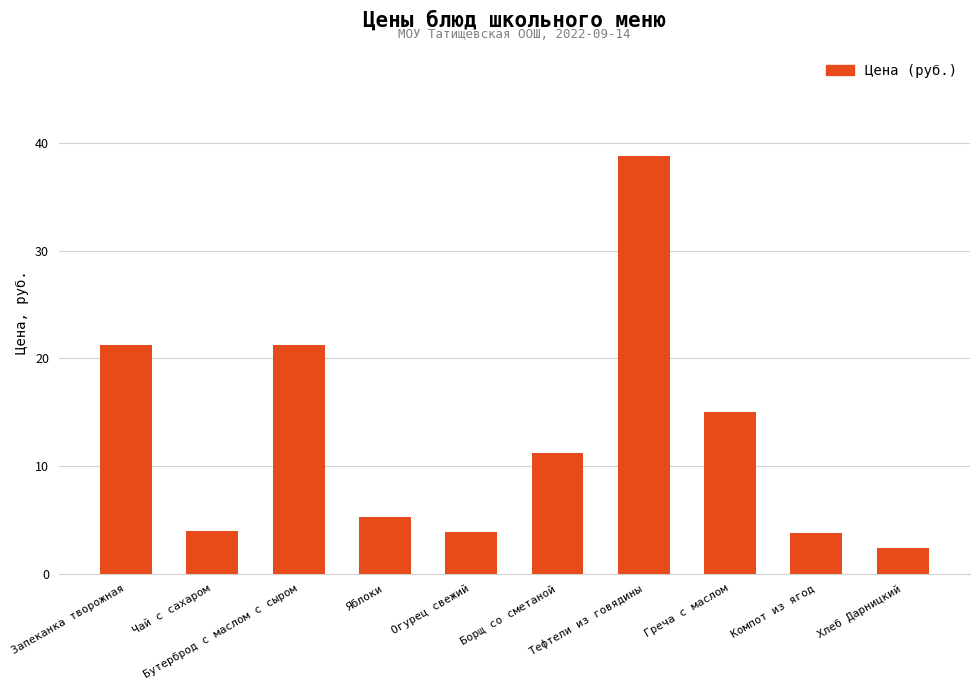

What is the change in value from Греча с маслом to Компот из ягод?

-11.2